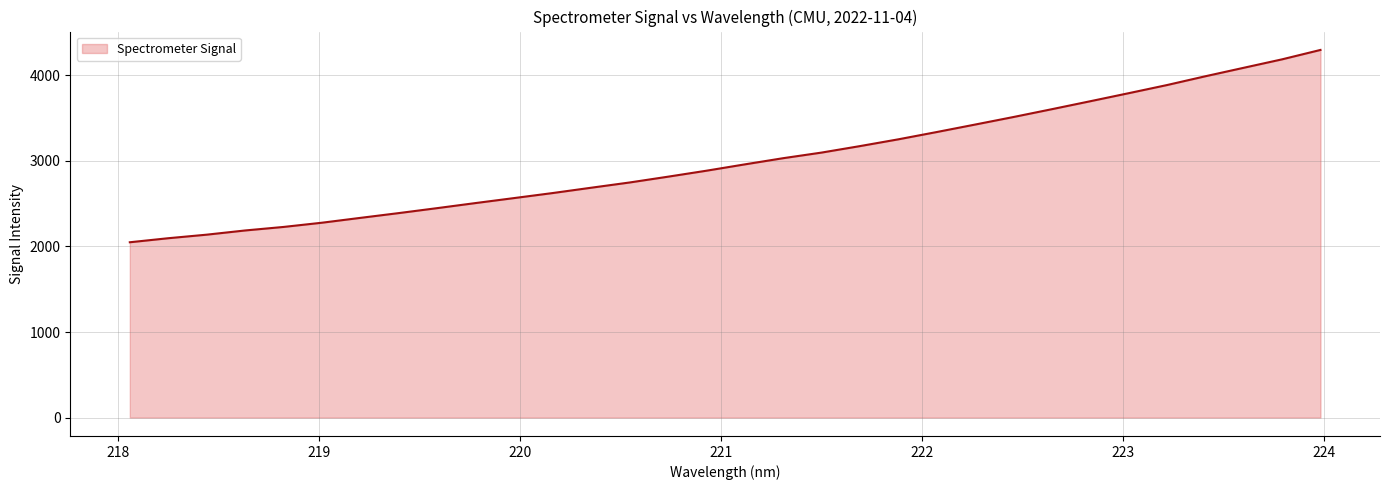

What is the greatest value displayed?

4296.8